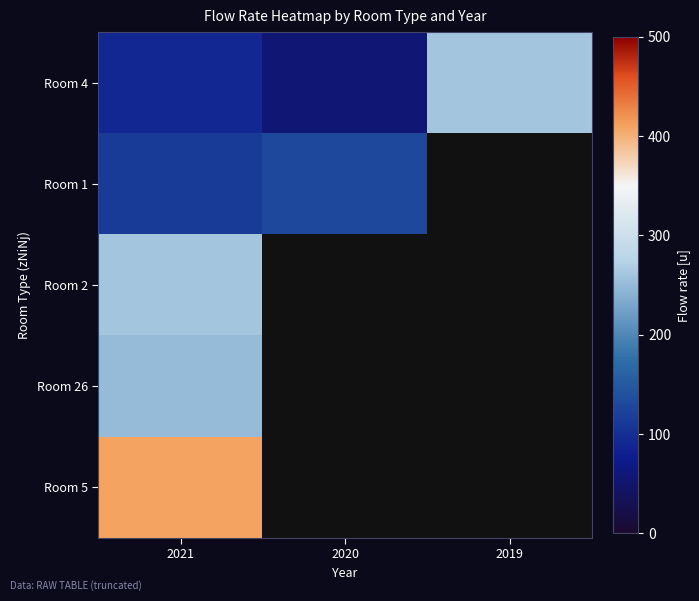

Is it true that Room 4 equals 55.0 at 2020?

True